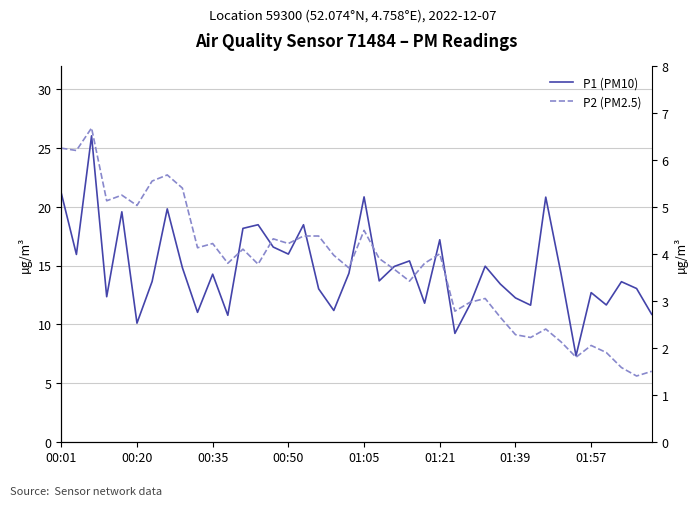

The value of P1 (PM10) at 26 is 2.6. True or false?

False